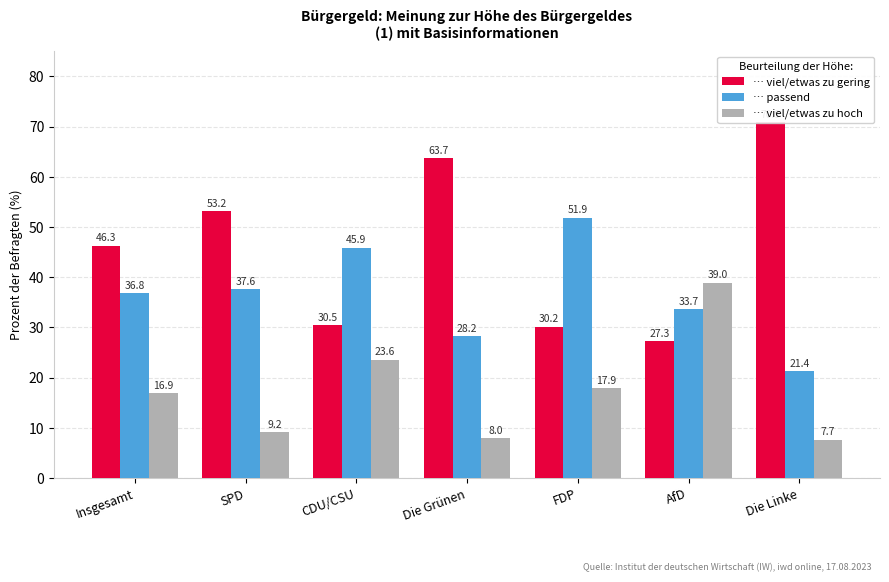

How many series are shown in this chart?

3